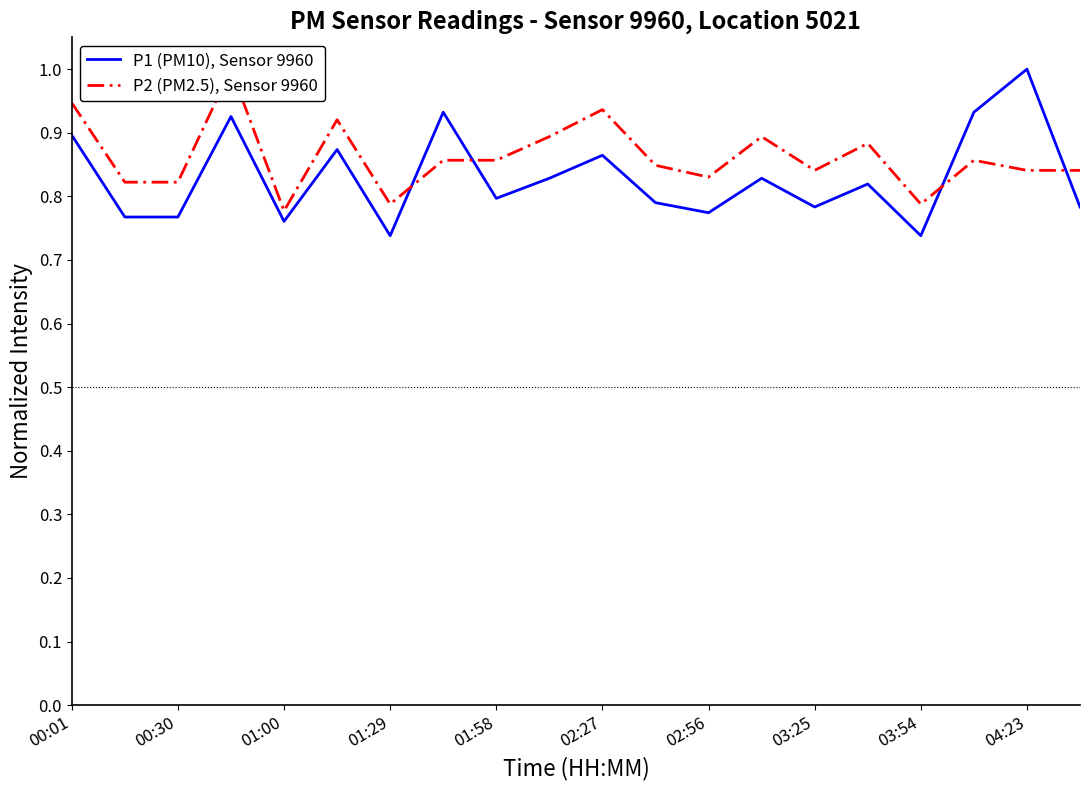

What is the smallest value displayed?

0.7